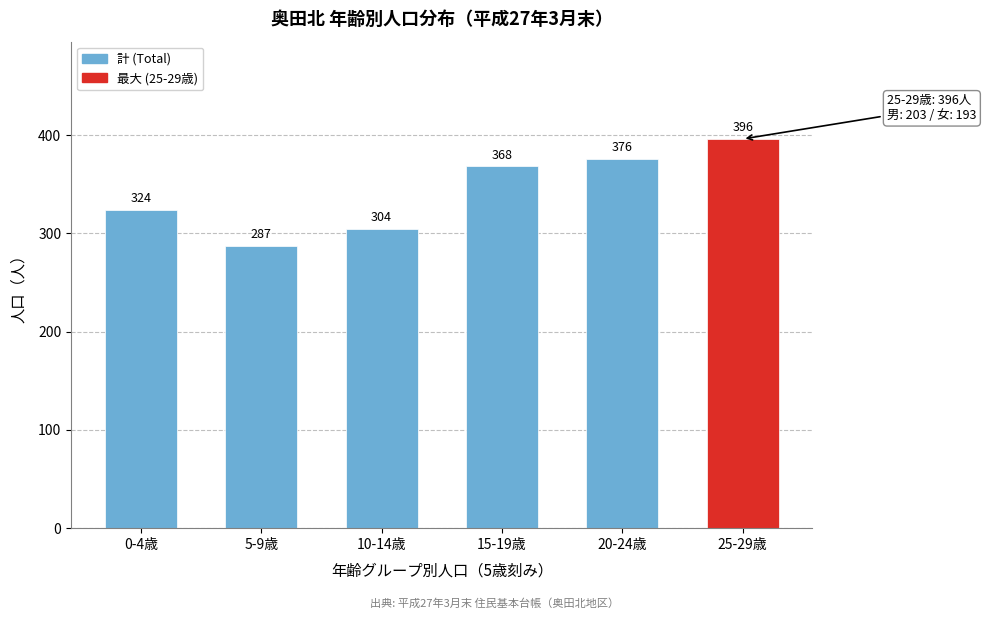

Reading left to right, transcribe all the data shown in this chart.

324	287	304	368	376	396